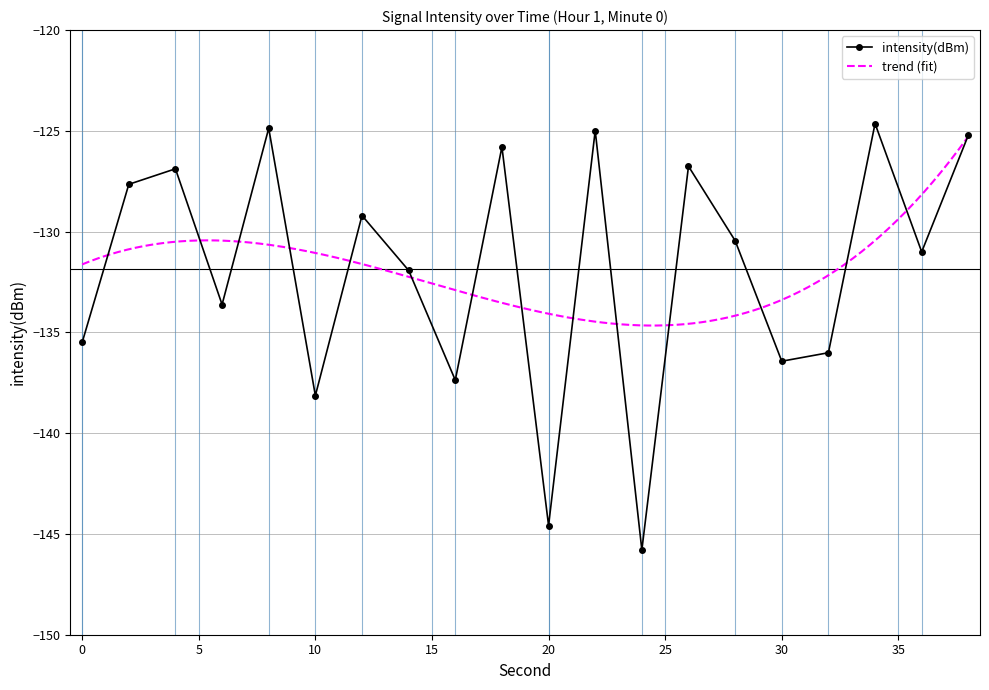

The chart shows a value of -196.6 at 10. True or false?

False